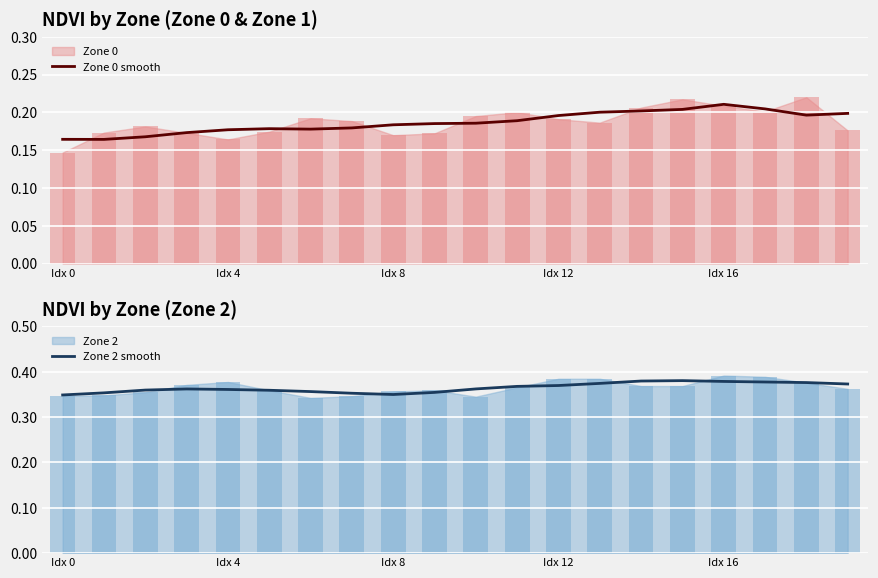

True or false: Zone 0 smooth has a value of 0.3 at Idx 4.

False